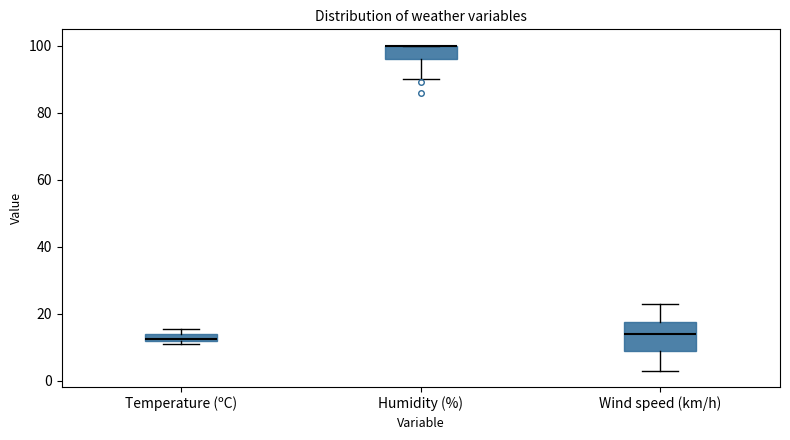

Comparing the boxes themselves (not the whiskers), which one is the tallest?

Wind speed (km/h)